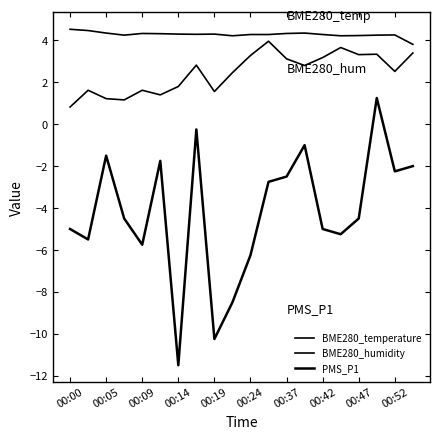

Is this an area chart (filled region under the line)?

No